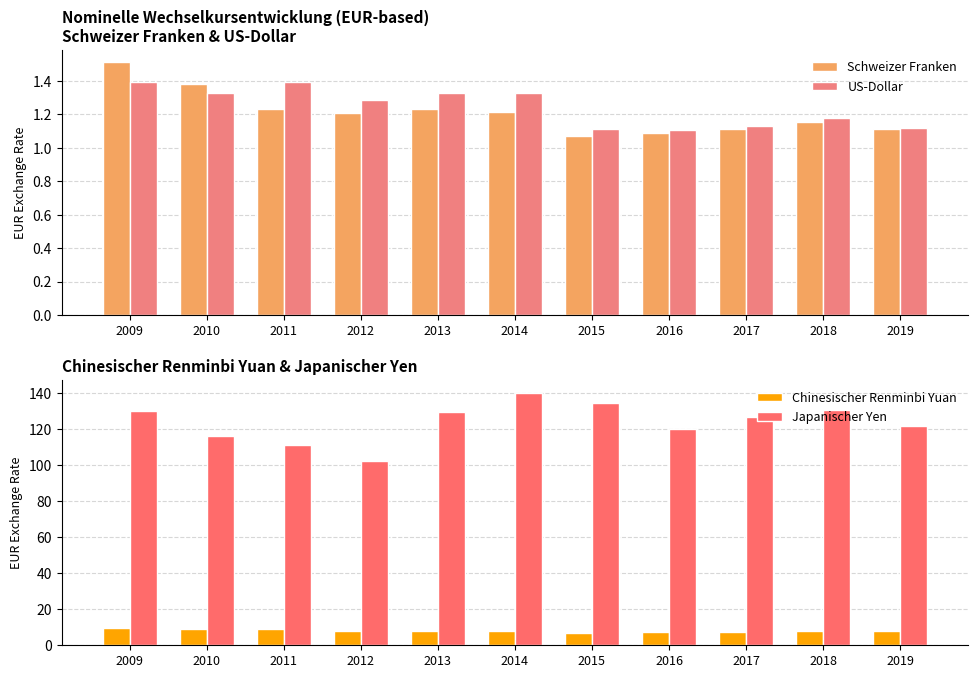

What is the sum of the Chinesischer Renminbi Yuan values at 2018 and 2019?

15.5